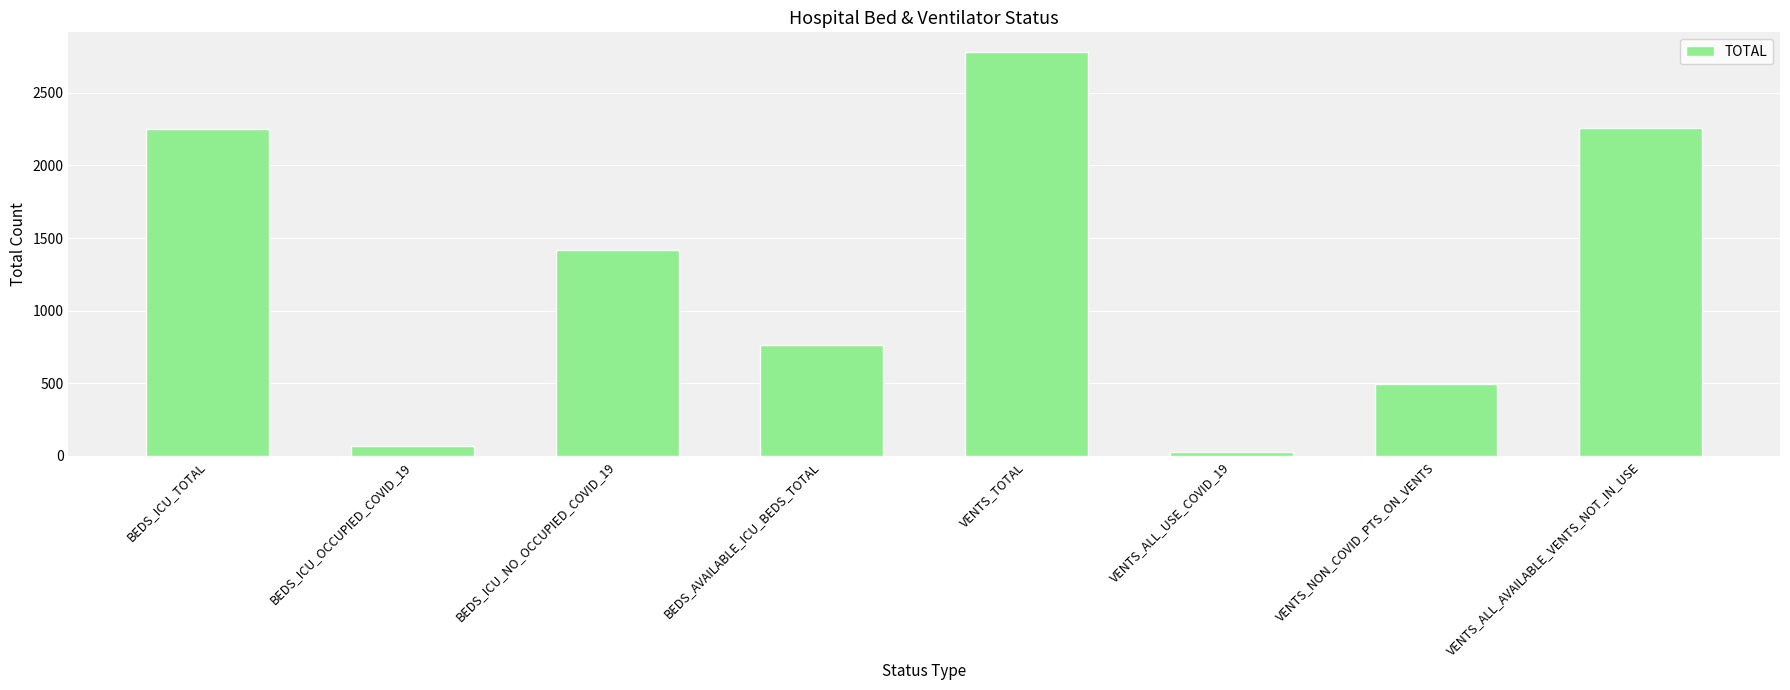

What is the label of the 6th bar from the right?

BEDS_ICU_NO_OCCUPIED_COVID_19